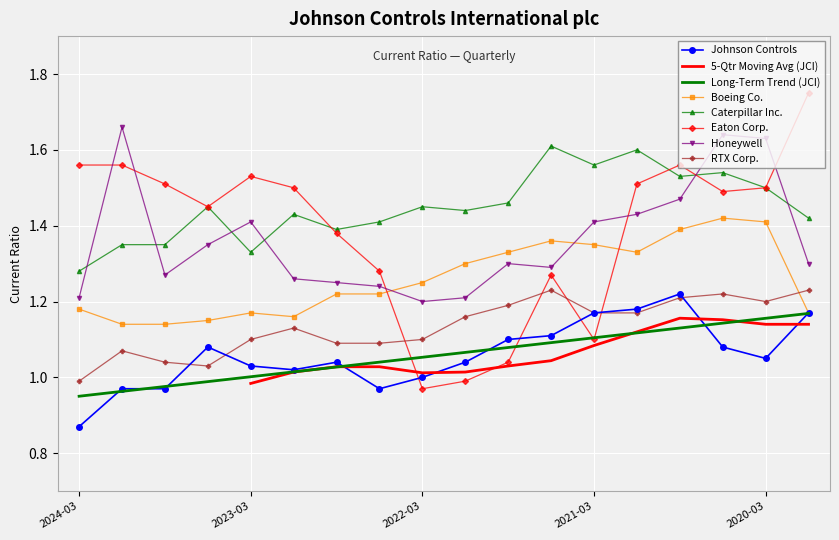

Reading left to right, transcribe all the data shown in this chart.

Johnson Controls: 0.9	1.0	1.0	1.1	1.0	1.0	1.0	1.0	1.0	1.0	1.1	1.1	1.2	1.2	1.2	1.1	1.1	1.2
Boeing Co.: 1.2	1.1	1.1	1.1	1.2	1.2	1.2	1.2	1.2	1.3	1.3	1.4	1.4	1.3	1.4	1.4	1.4	1.2
Caterpillar Inc.: 1.3	1.4	1.4	1.4	1.3	1.4	1.4	1.4	1.4	1.4	1.5	1.6	1.6	1.6	1.5	1.5	1.5	1.4
Eaton Corp.: 1.6	1.6	1.5	1.4	1.5	1.5	1.4	1.3	1.0	1.0	1.0	1.3	1.1	1.5	1.6	1.5	1.5	1.8
Honeywell: 1.2	1.7	1.3	1.4	1.4	1.3	1.2	1.2	1.2	1.2	1.3	1.3	1.4	1.4	1.5	1.6	1.6	1.3
RTX Corp.: 1.0	1.1	1.0	1.0	1.1	1.1	1.1	1.1	1.1	1.2	1.2	1.2	1.2	1.2	1.2	1.2	1.2	1.2